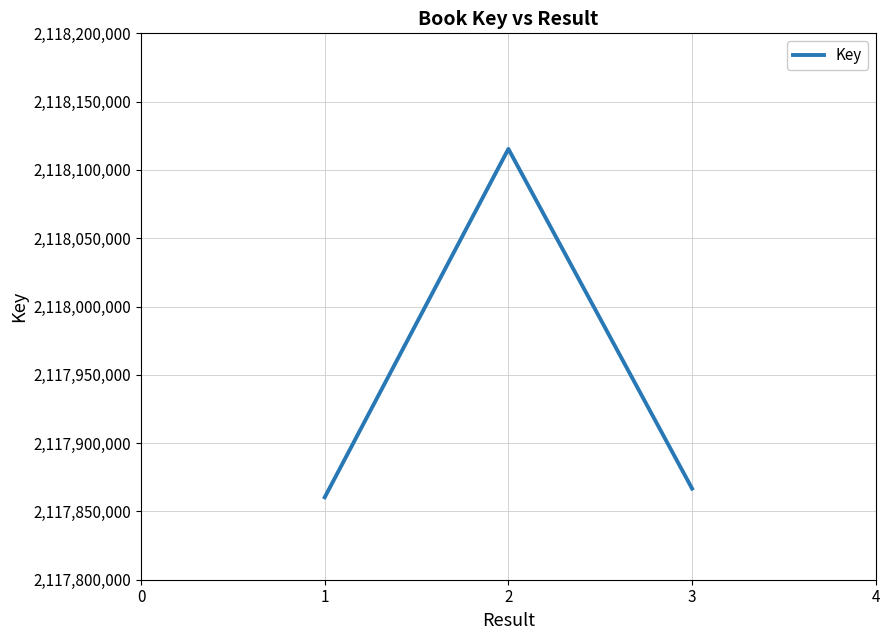

How many lines are shown in the chart?

1